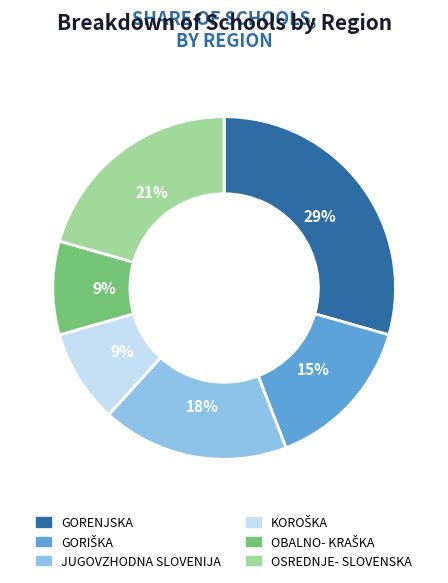

Does any single category account for the majority?

No